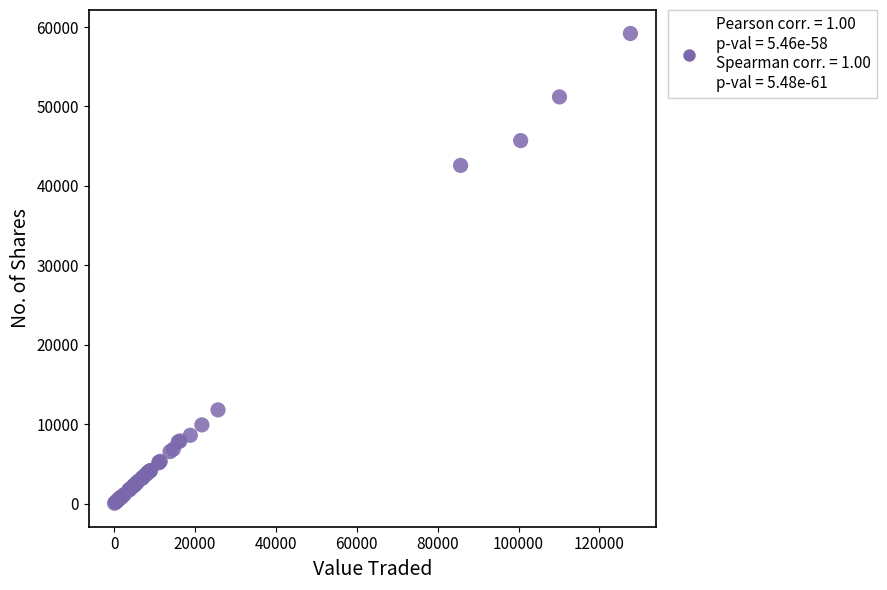

What Y value in the scatter plot is closest to 29616?

42578